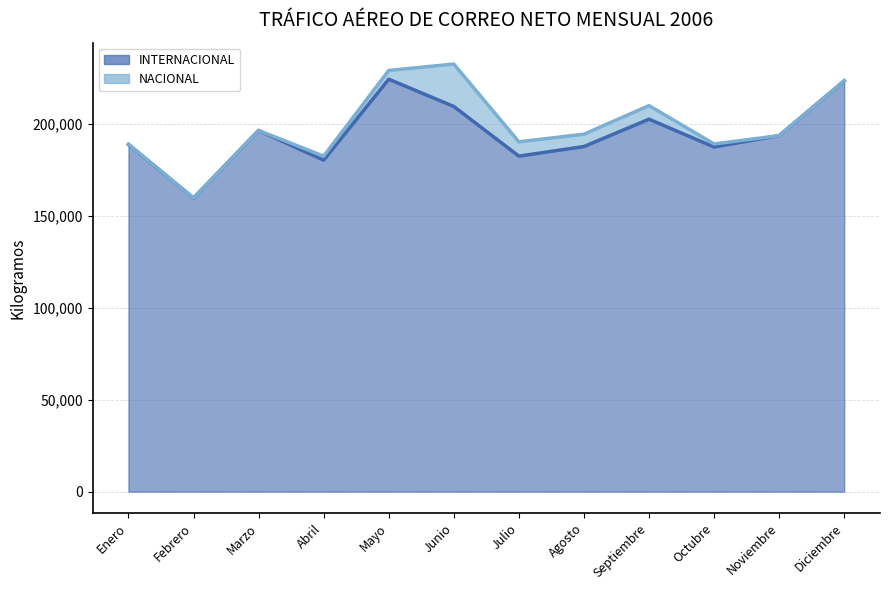

Reading right to left, extract all data points from this chart.

223648	193836	187632	202781	187881	182657	209708	224546	180469	196632	159858	189032